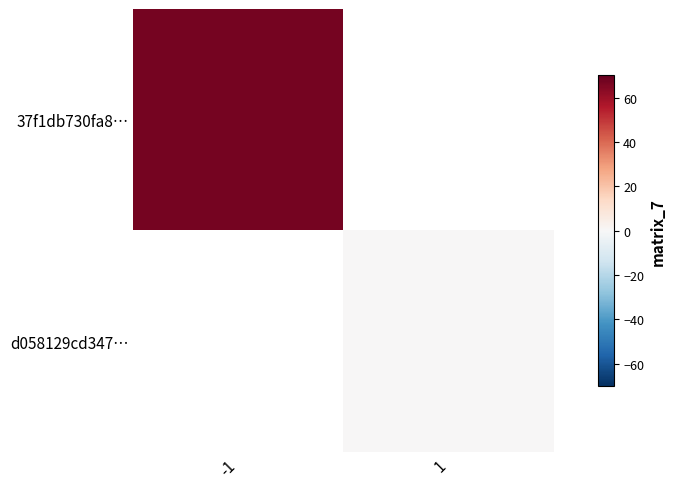

Rank the series by their average value, from highest to lowest.

37f1db730fa8…, d058129cd347…